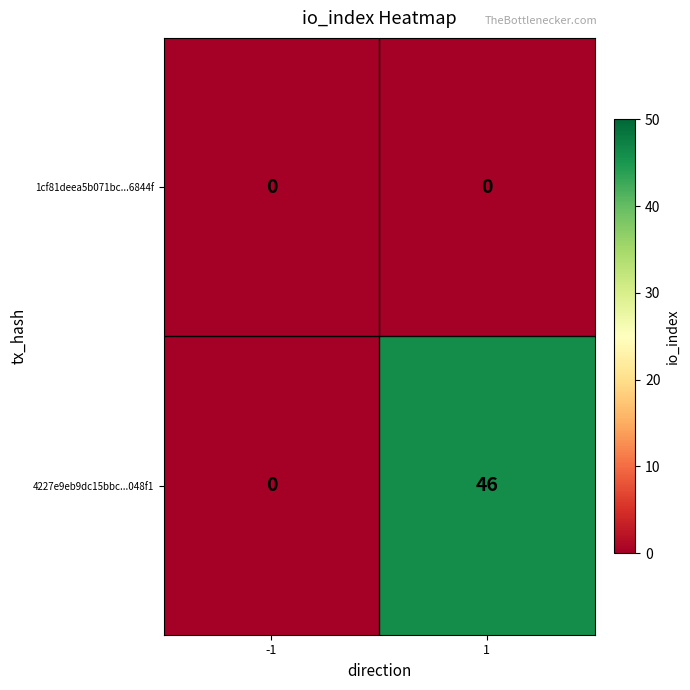

How many categories are shown in the chart?

2